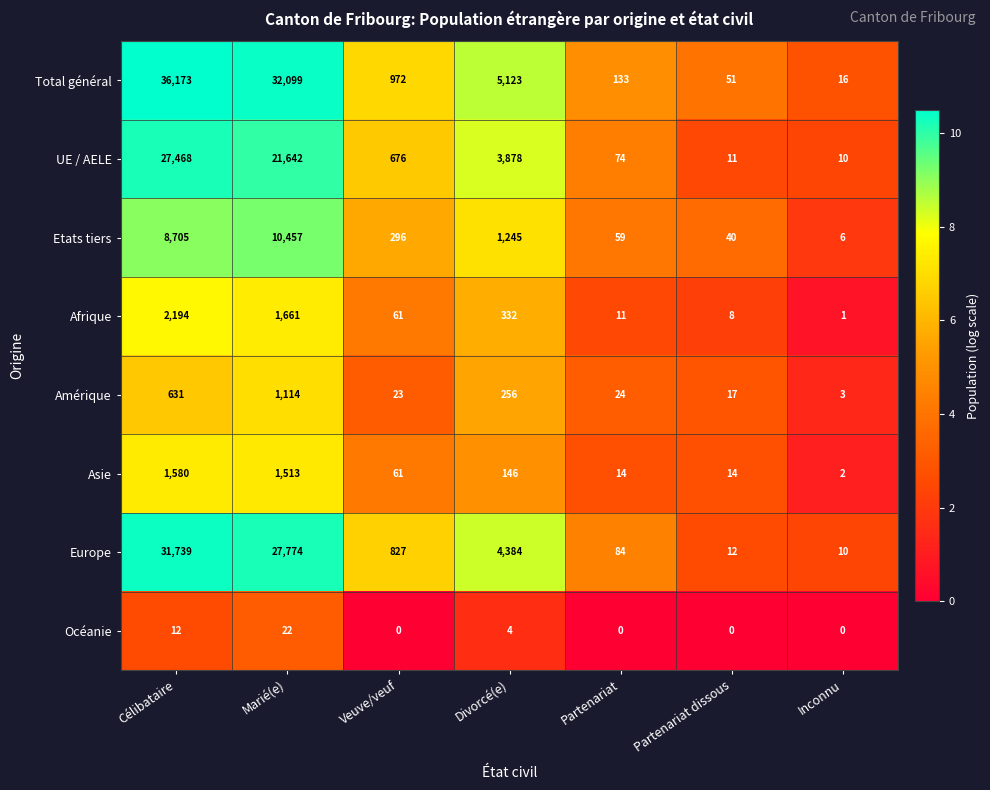

Which series has the widest spread of values?

Total général